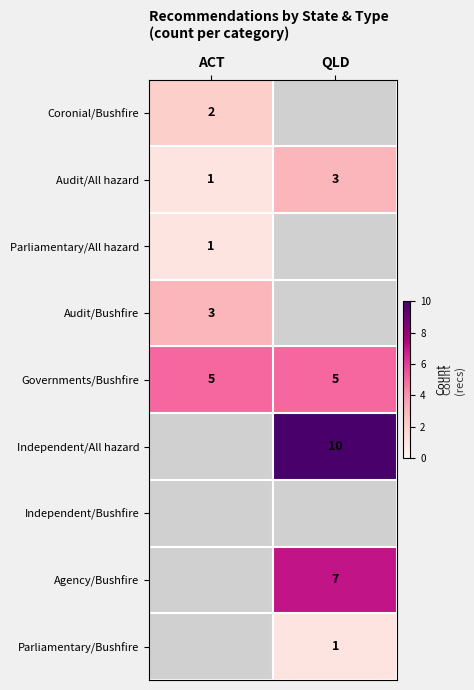

Is it true that Governments/Bushfire equals 5 at QLD?

True